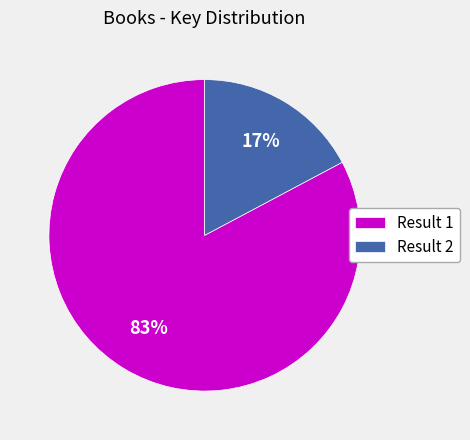

Is the sum of Result 1 and Result 2 greater than half?

Yes